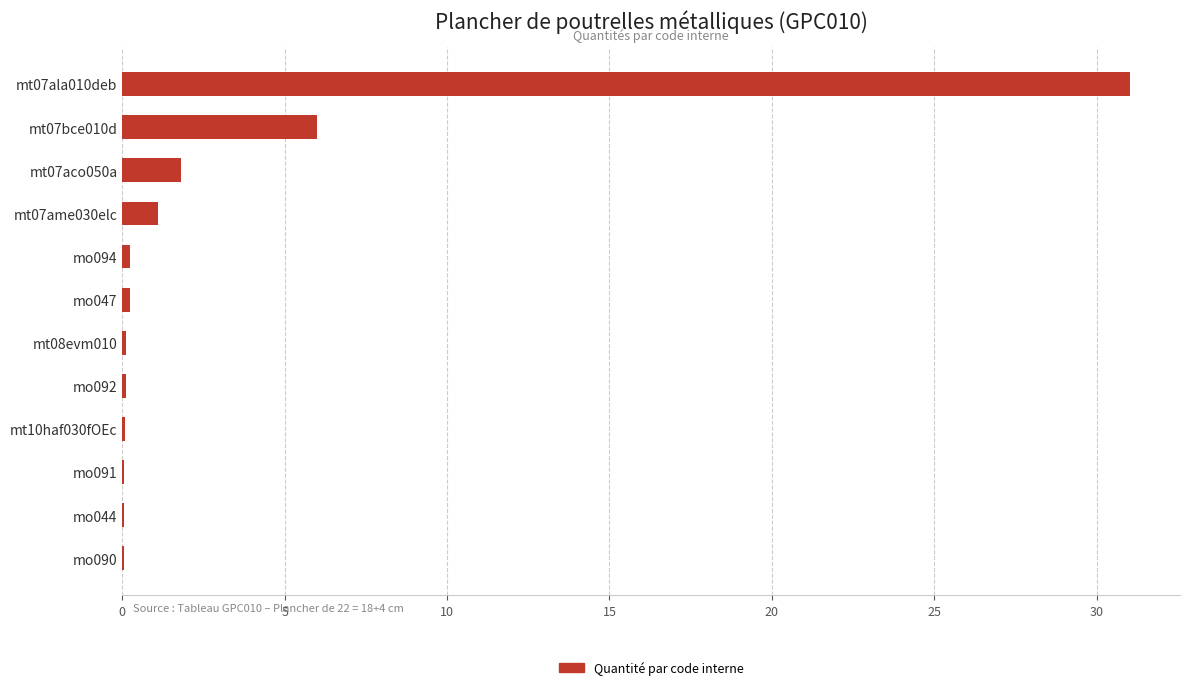

True or false: the data shows 31.0 at mt07ala010deb.

True